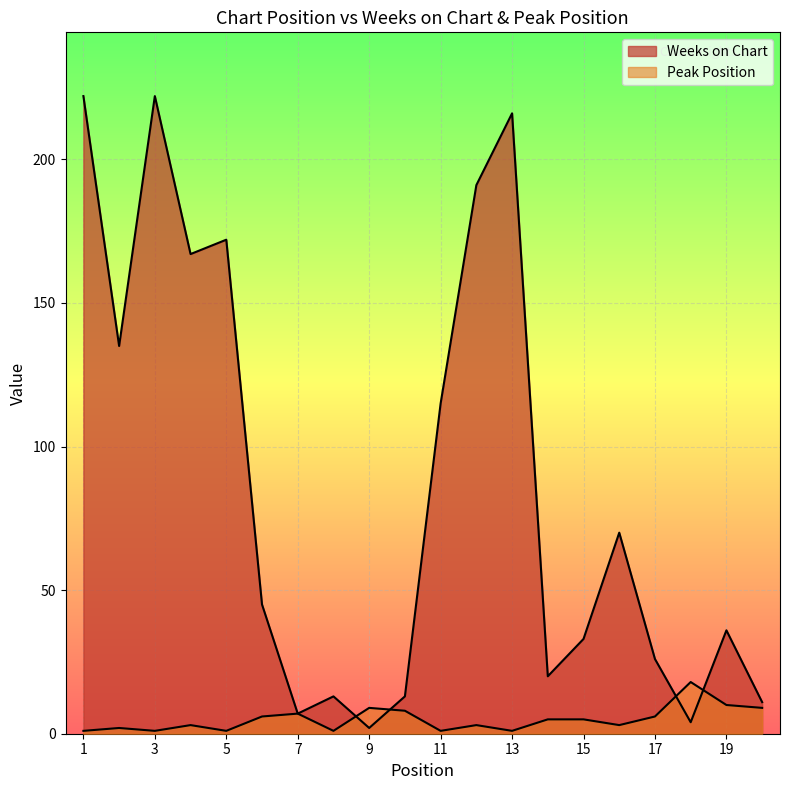

How many lines are shown in the chart?

2